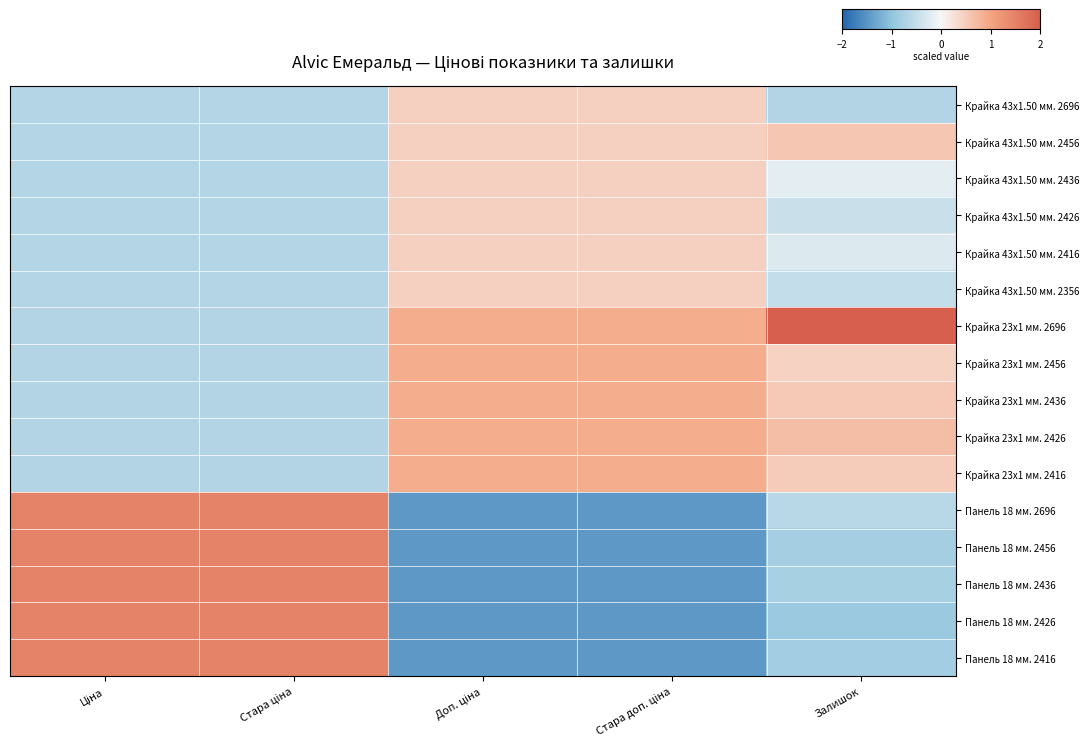

Reading right to left, transcribe all the data shown in this chart.

Крайка 43x1.50 мм. 2696: Залишок=-0.7	Стара доп. ціна=0.5	Доп. ціна=0.5	Стара ціна=-0.7	Ціна=-0.7
Крайка 43x1.50 мм. 2456: Залишок=0.6	Стара доп. ціна=0.5	Доп. ціна=0.5	Стара ціна=-0.7	Ціна=-0.7
Крайка 43x1.50 мм. 2436: Залишок=-0.2	Стара доп. ціна=0.5	Доп. ціна=0.5	Стара ціна=-0.7	Ціна=-0.7
Крайка 43x1.50 мм. 2426: Залишок=-0.4	Стара доп. ціна=0.5	Доп. ціна=0.5	Стара ціна=-0.7	Ціна=-0.7
Крайка 43x1.50 мм. 2416: Залишок=-0.3	Стара доп. ціна=0.5	Доп. ціна=0.5	Стара ціна=-0.7	Ціна=-0.7
Крайка 43x1.50 мм. 2356: Залишок=-0.5	Стара доп. ціна=0.5	Доп. ціна=0.5	Стара ціна=-0.7	Ціна=-0.7
Крайка 23x1 мм. 2696: Залишок=3.2	Стара доп. ціна=0.9	Доп. ціна=0.9	Стара ціна=-0.7	Ціна=-0.7
Крайка 23x1 мм. 2456: Залишок=0.4	Стара доп. ціна=0.9	Доп. ціна=0.9	Стара ціна=-0.7	Ціна=-0.7
Крайка 23x1 мм. 2436: Залишок=0.6	Стара доп. ціна=0.9	Доп. ціна=0.9	Стара ціна=-0.7	Ціна=-0.7
Крайка 23x1 мм. 2426: Залишок=0.7	Стара доп. ціна=0.9	Доп. ціна=0.9	Стара ціна=-0.7	Ціна=-0.7
Крайка 23x1 мм. 2416: Залишок=0.5	Стара доп. ціна=0.9	Доп. ціна=0.9	Стара ціна=-0.7	Ціна=-0.7
Панель 18 мм. 2696: Залишок=-0.6	Стара доп. ціна=-1.5	Доп. ціна=-1.5	Стара ціна=1.5	Ціна=1.5
Панель 18 мм. 2456: Залишок=-0.8	Стара доп. ціна=-1.5	Доп. ціна=-1.5	Стара ціна=1.5	Ціна=1.5
Панель 18 мм. 2436: Залишок=-0.8	Стара доп. ціна=-1.5	Доп. ціна=-1.5	Стара ціна=1.5	Ціна=1.5
Панель 18 мм. 2426: Залишок=-0.9	Стара доп. ціна=-1.5	Доп. ціна=-1.5	Стара ціна=1.5	Ціна=1.5
Панель 18 мм. 2416: Залишок=-0.8	Стара доп. ціна=-1.5	Доп. ціна=-1.5	Стара ціна=1.5	Ціна=1.5